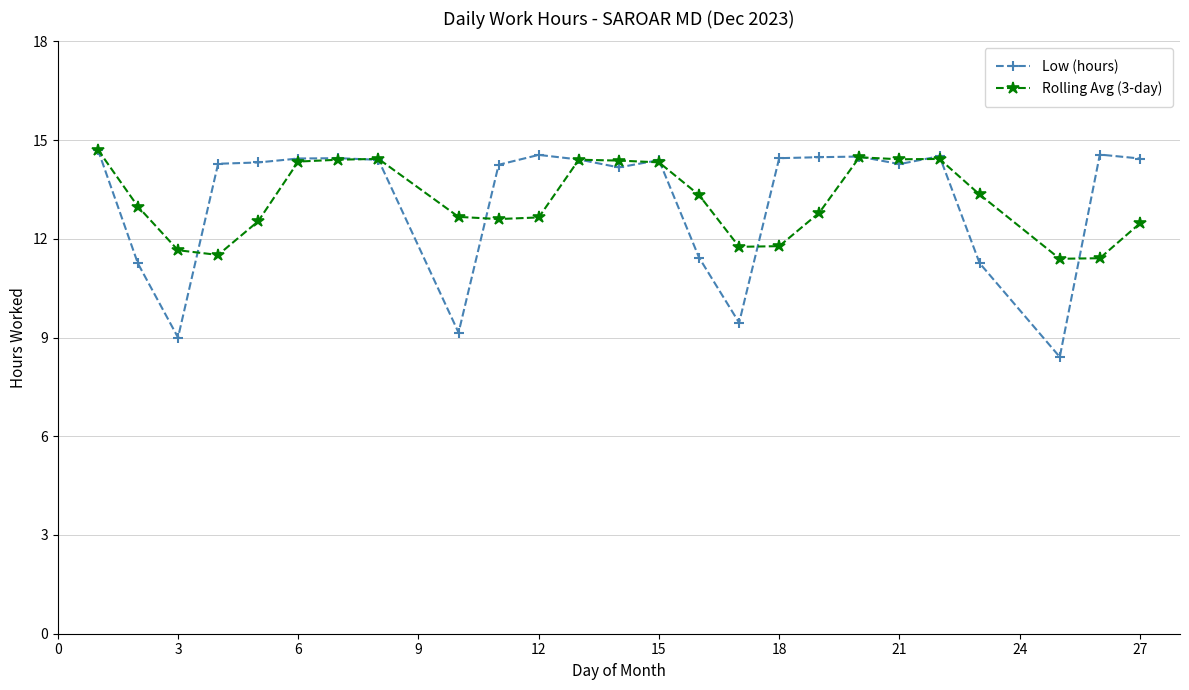

Which series has the largest range (max minus min)?

Low (hours)